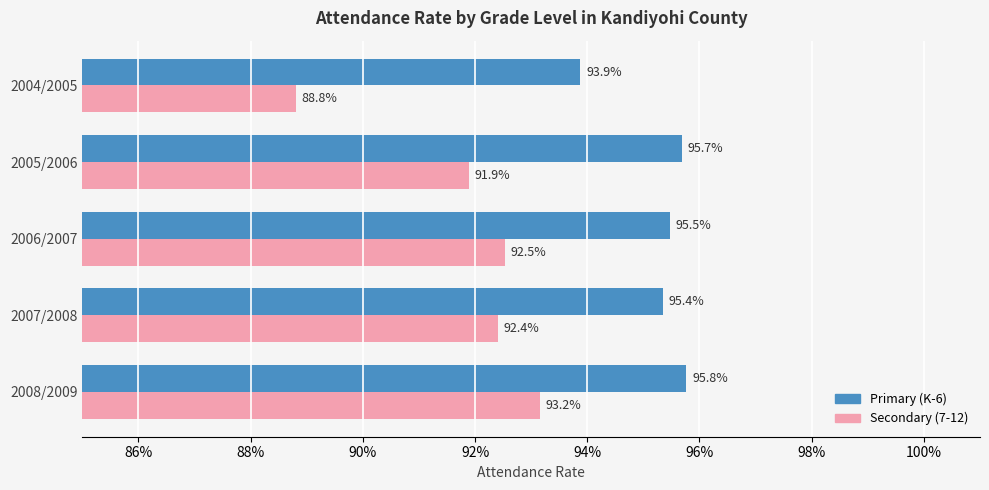

What are all the series names shown in the legend?

Primary (K-6), Secondary (7-12)